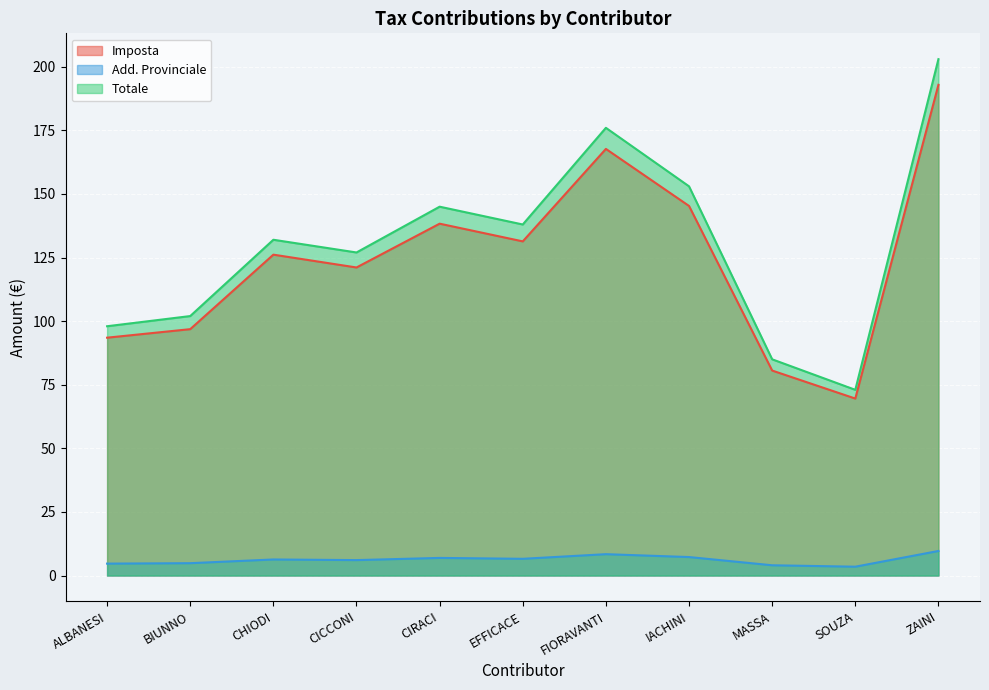

Which category has the highest value in the Imposta series?

ZAINI